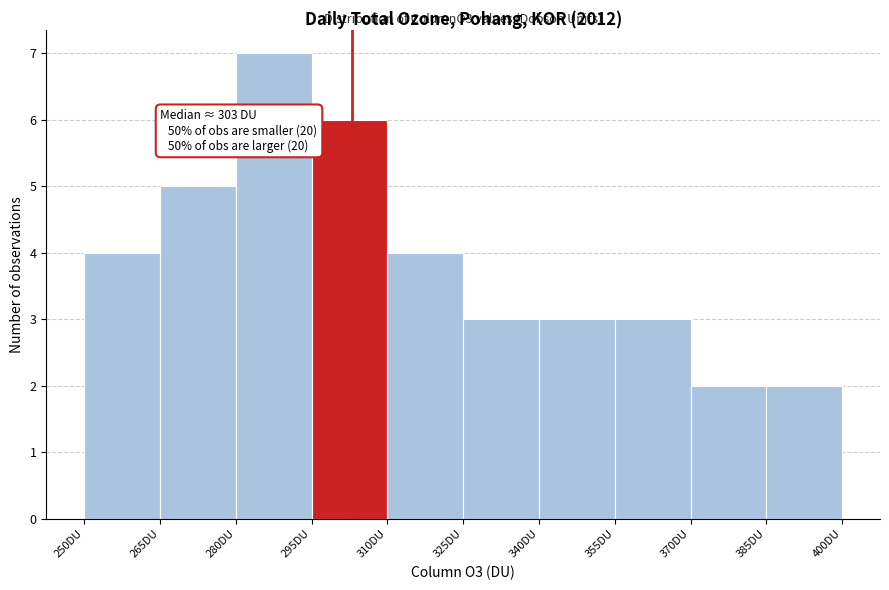

Which range on the x-axis has the tallest bar?

280 to 295